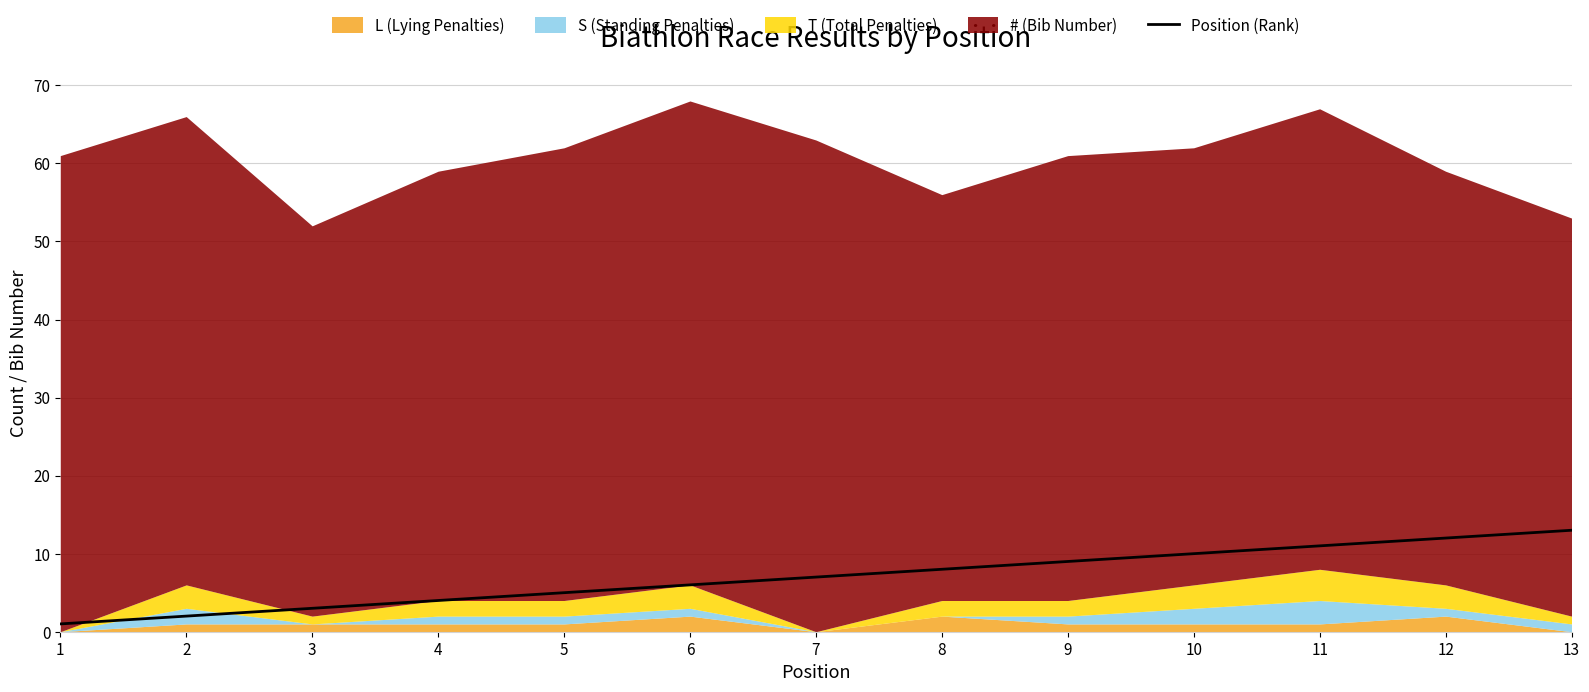

How many data points does each series have?

13